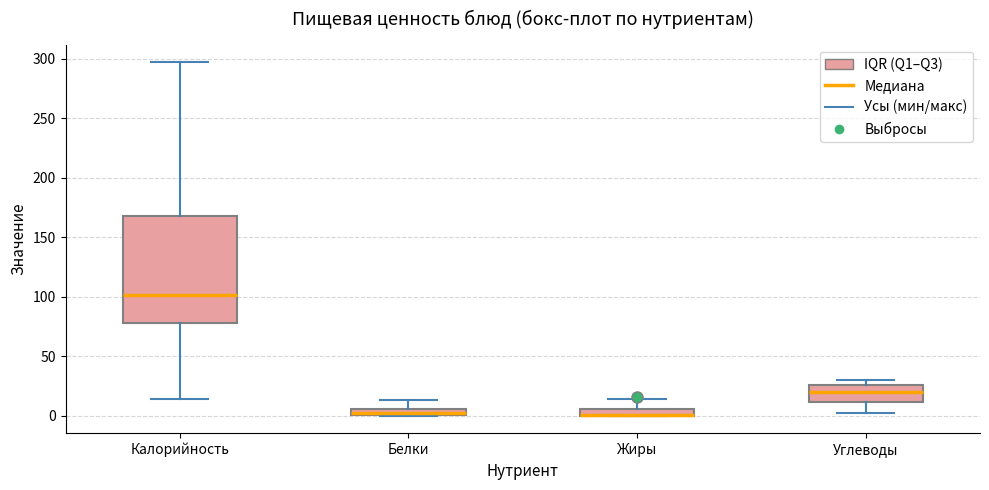

Where is the lower edge of the box for Жиры on the y-axis? The values are not printed on the chart, so give them approximately, as read against the axis.

0